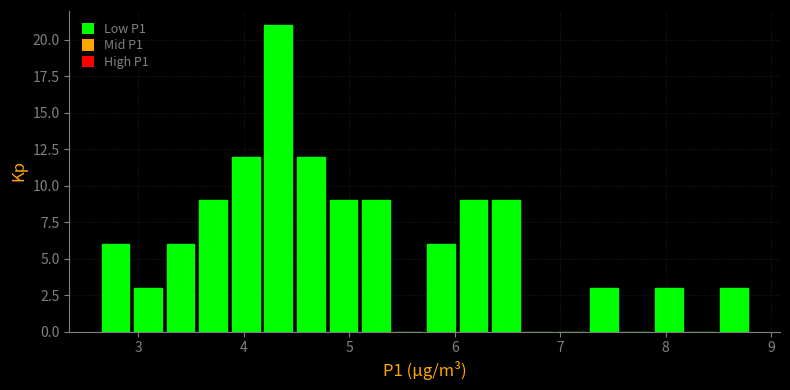

Read against the x-axis, roughly where is the centre of the tallest bar?

4.3